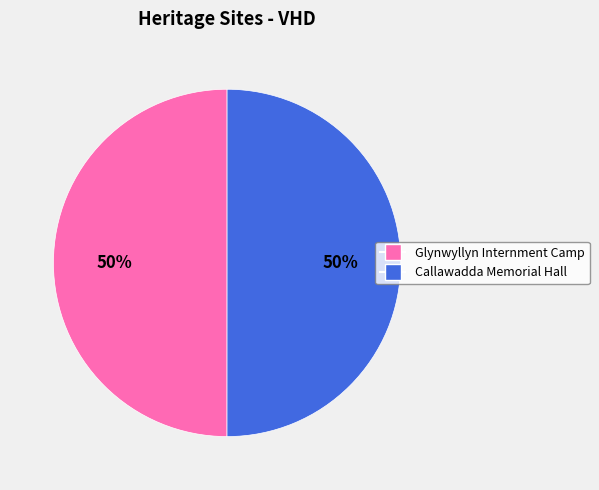

To the nearest percent, what is the average slice percentage?

50%